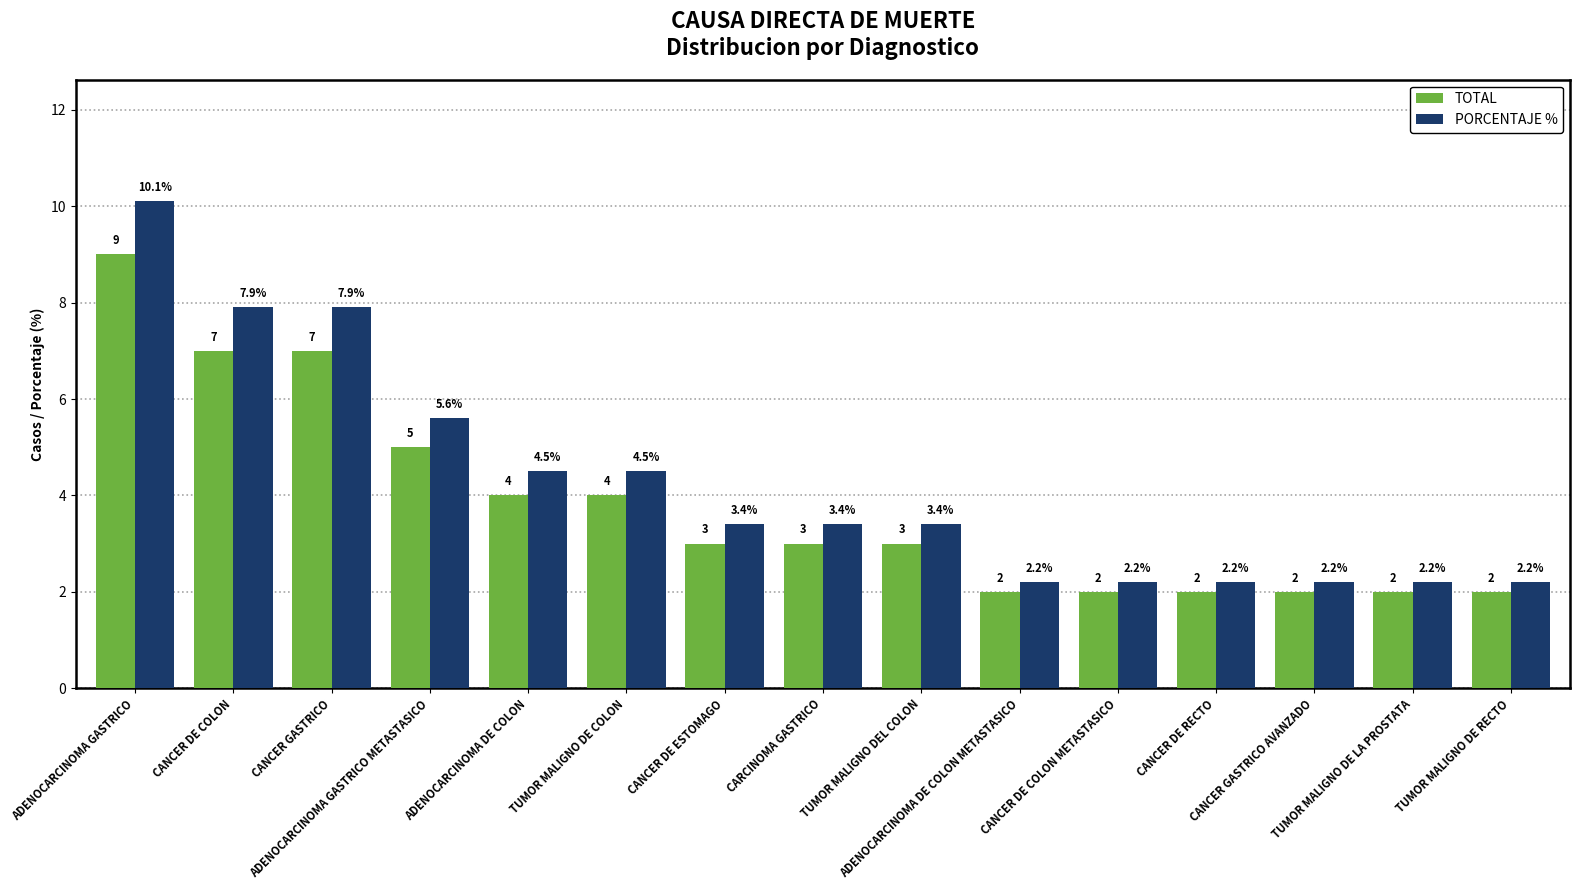

List the series in order of their overall mean, highest first.

PORCENTAJE %, TOTAL